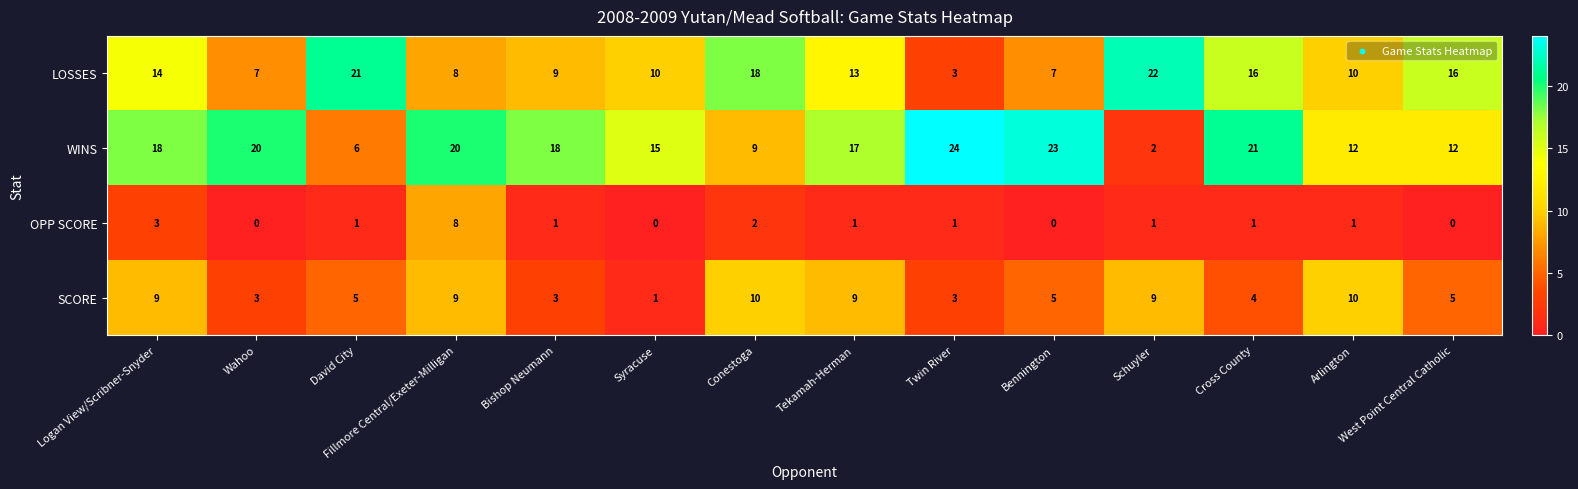

Read the WINS value at Syracuse.

15